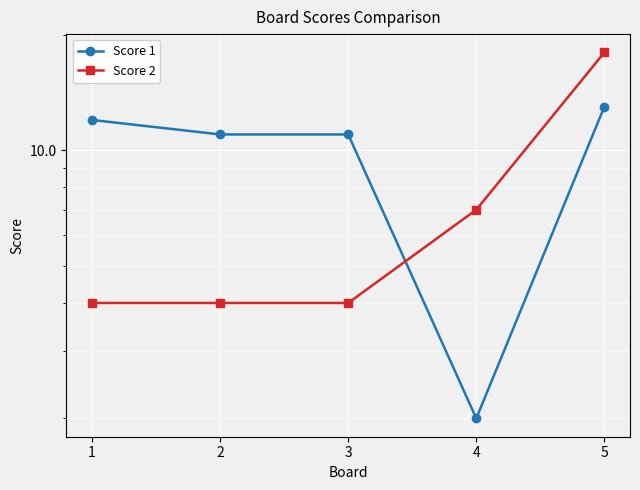

Reading left to right, list all the values displayed in this chart.

Score 1: 12	11	11	2	13
Score 2: 4	4	4	7	18